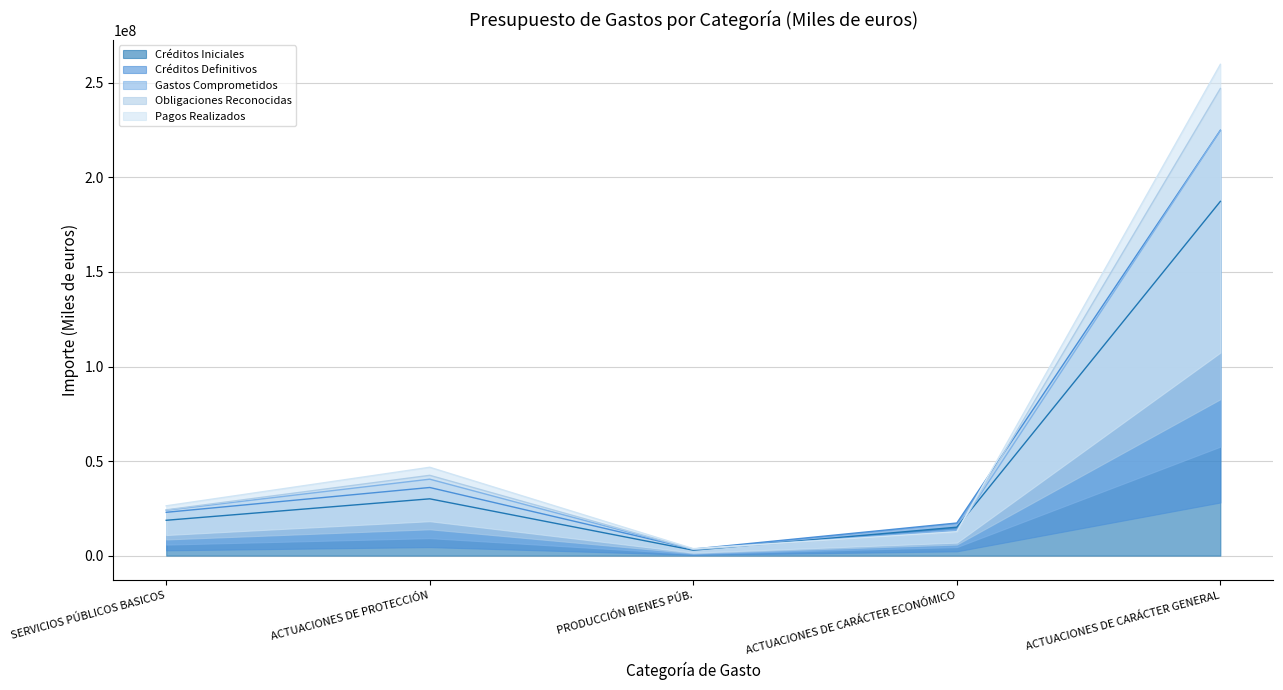

True or false: Gastos Comprometidos has a value of 6063811.7 at PRODUCCIÓN BIENES PÚB..

False